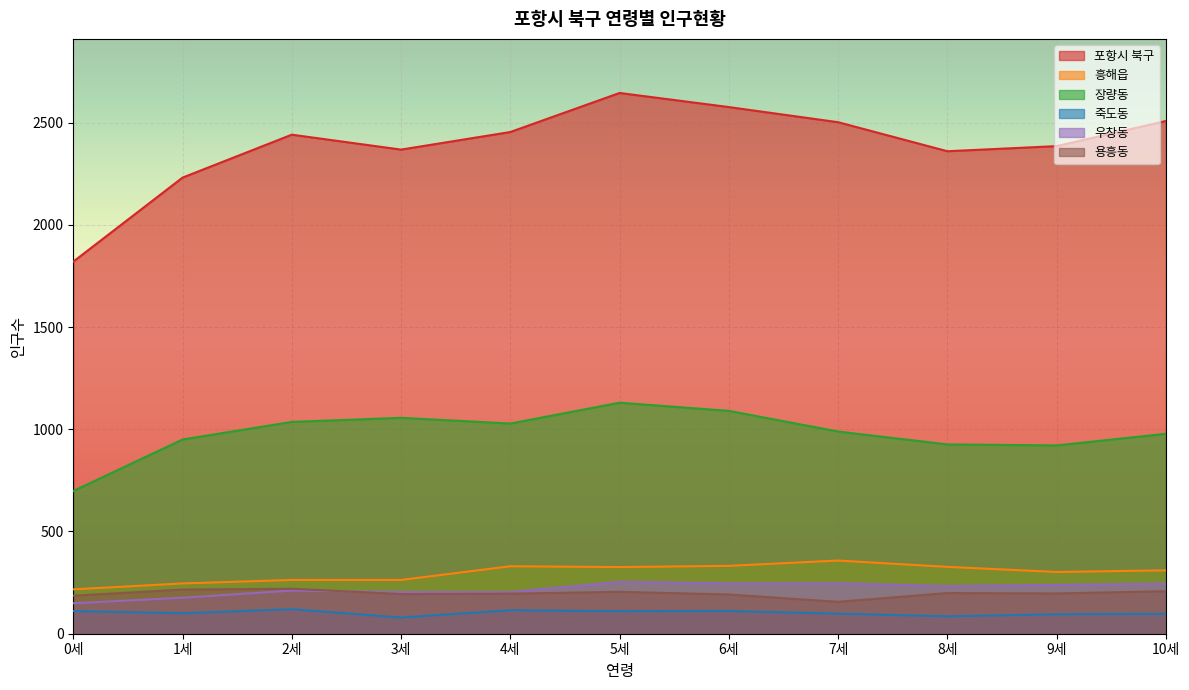

How many lines are shown in the chart?

6